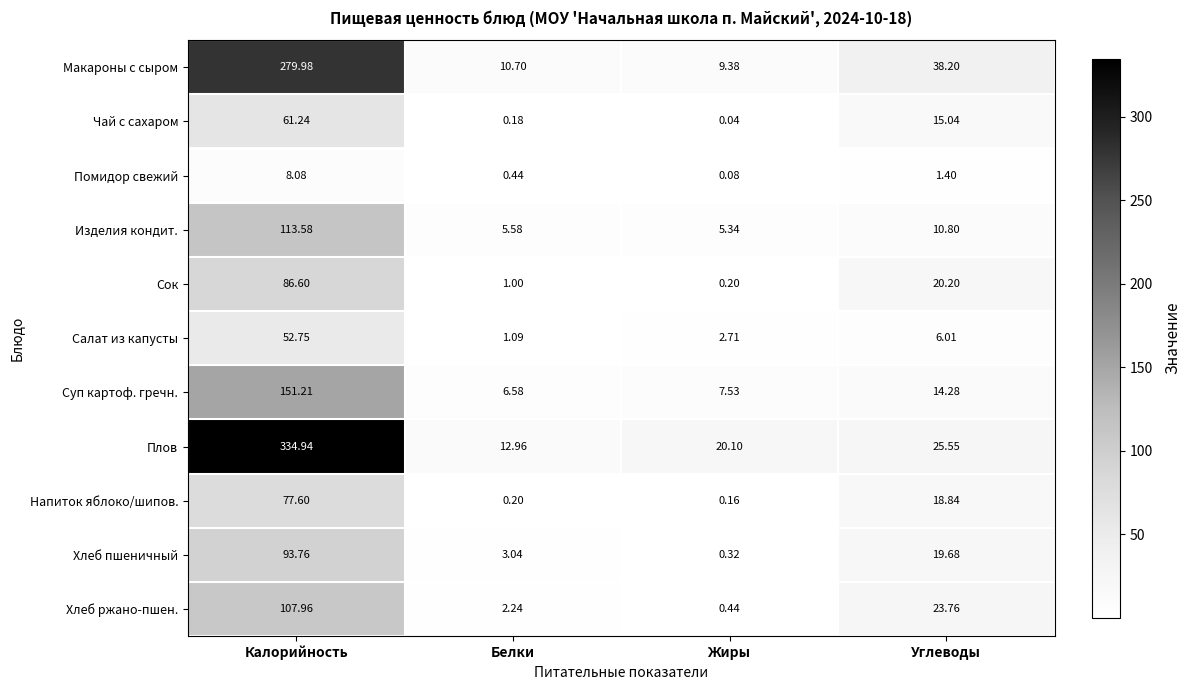

At which label is Хлеб пшеничный closest to 47?

Углеводы